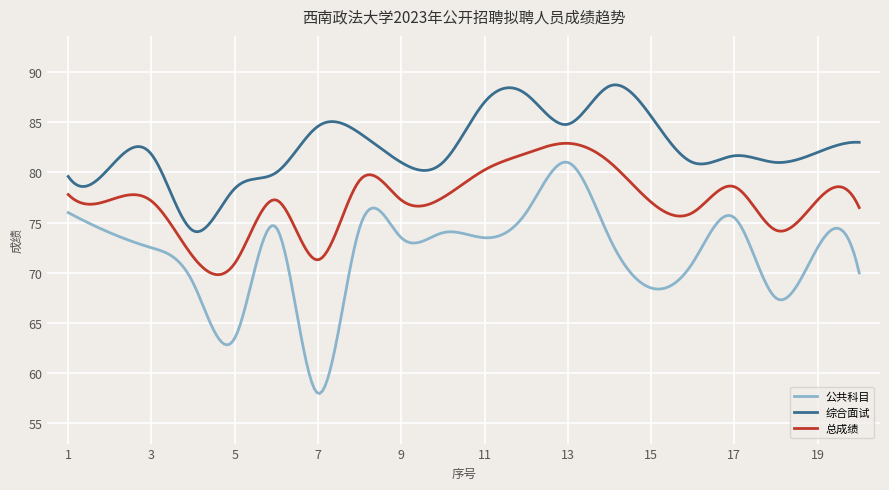

How many series are shown in this chart?

3